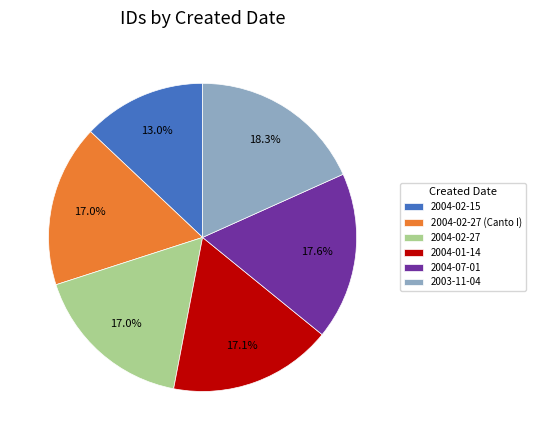

Is 2004-01-14 the majority of the pie?

No